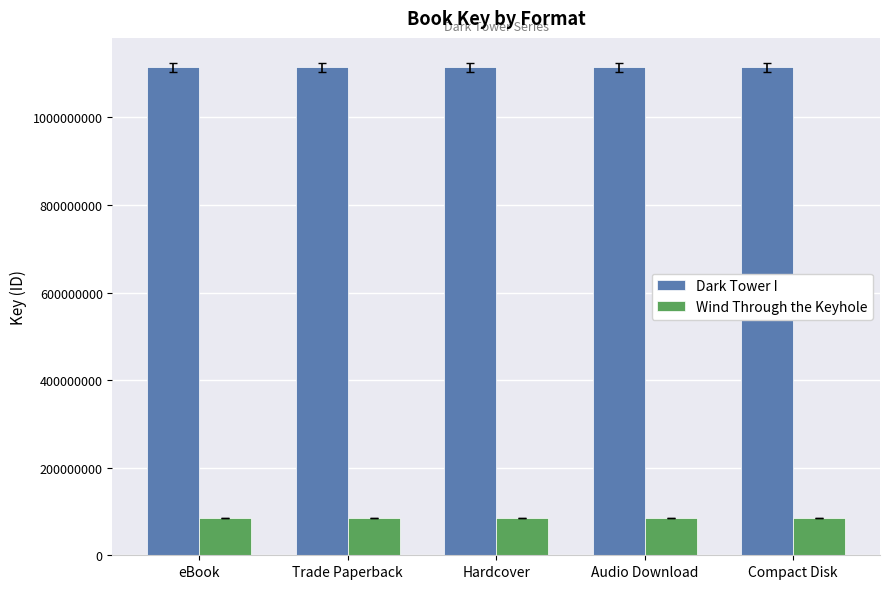

Count the number of categories in the chart.

5